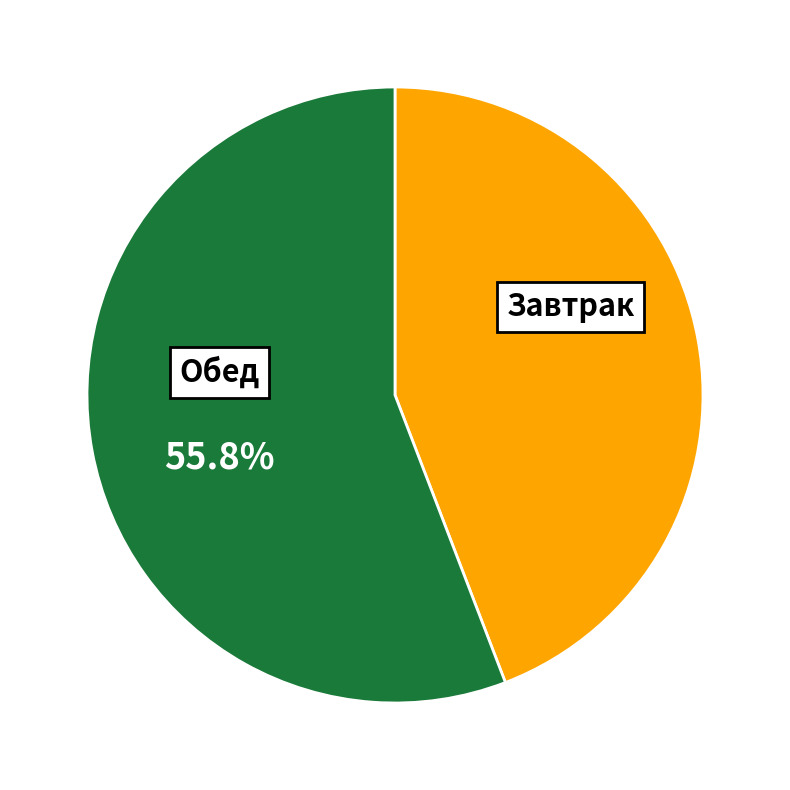

Does any single category account for the majority?

Yes